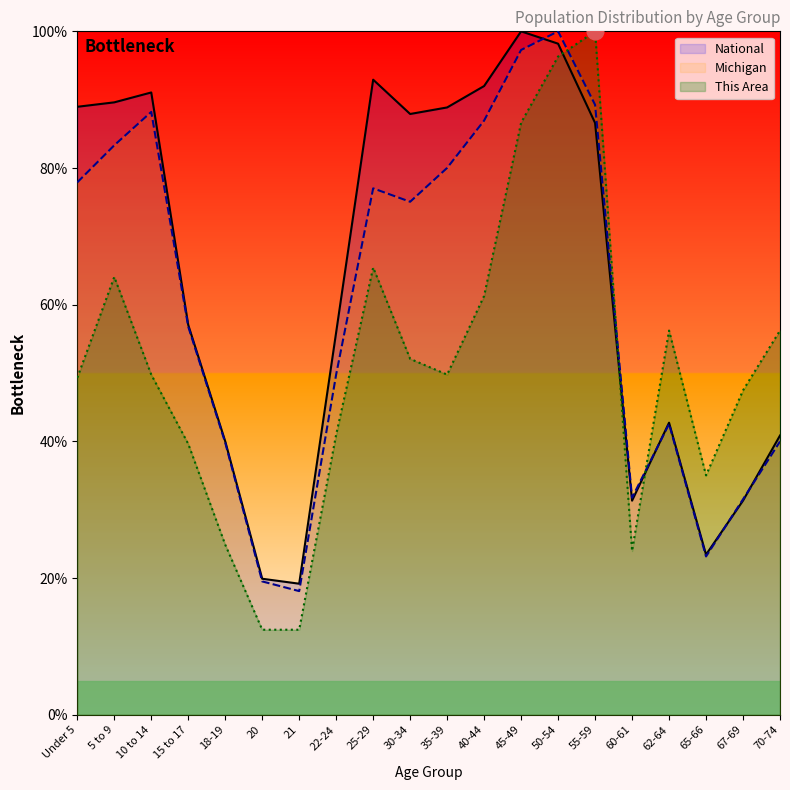

At which label is This Area closest to 56?

62-64